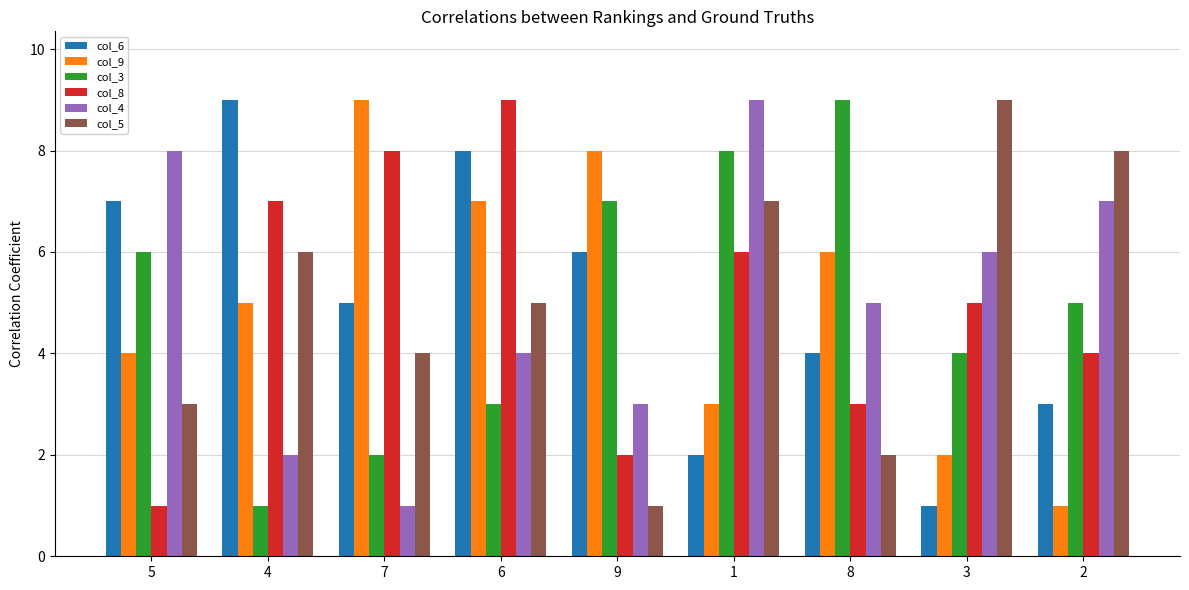

What is the difference between the maximum and second lowest values in the col_8 series?

7